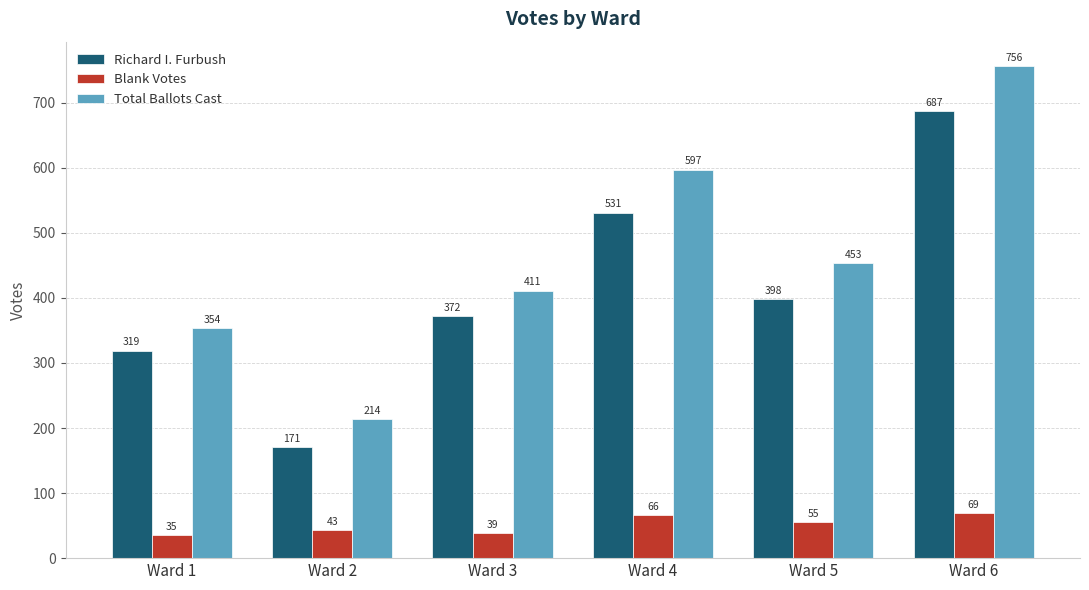

Read the Richard I. Furbush value at Ward 2.

171